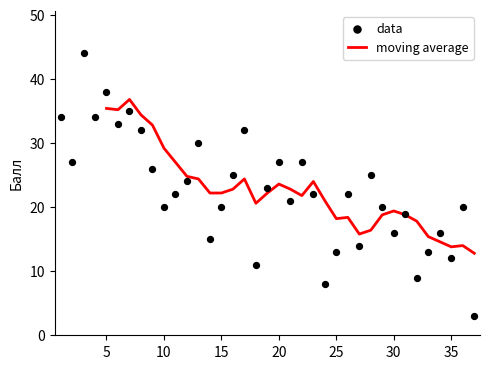

What is the change in value from 5 to 20?

-11